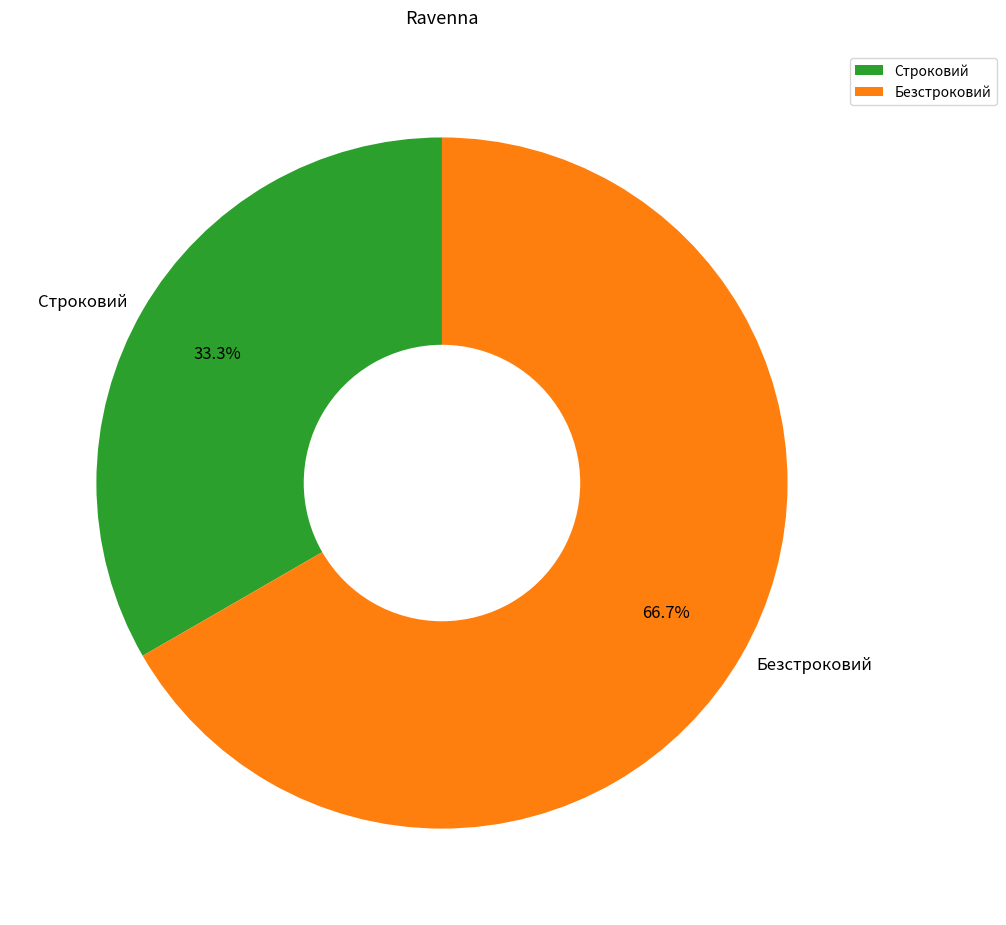

Which slice is the largest?

Безстроковий